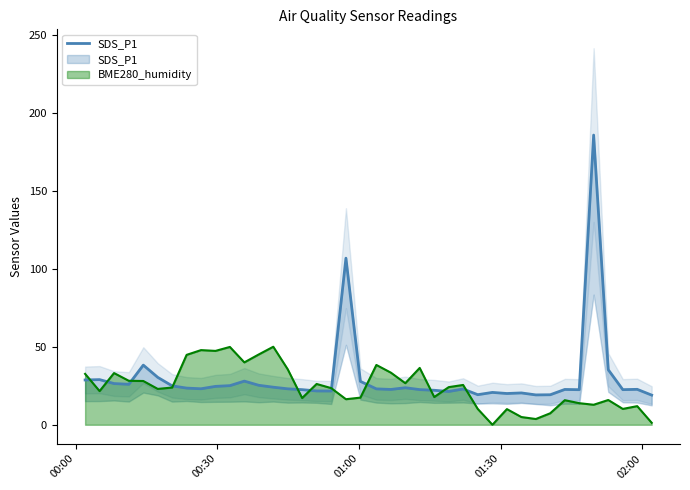

What is the maximum value for BME280_humidity?

50.0